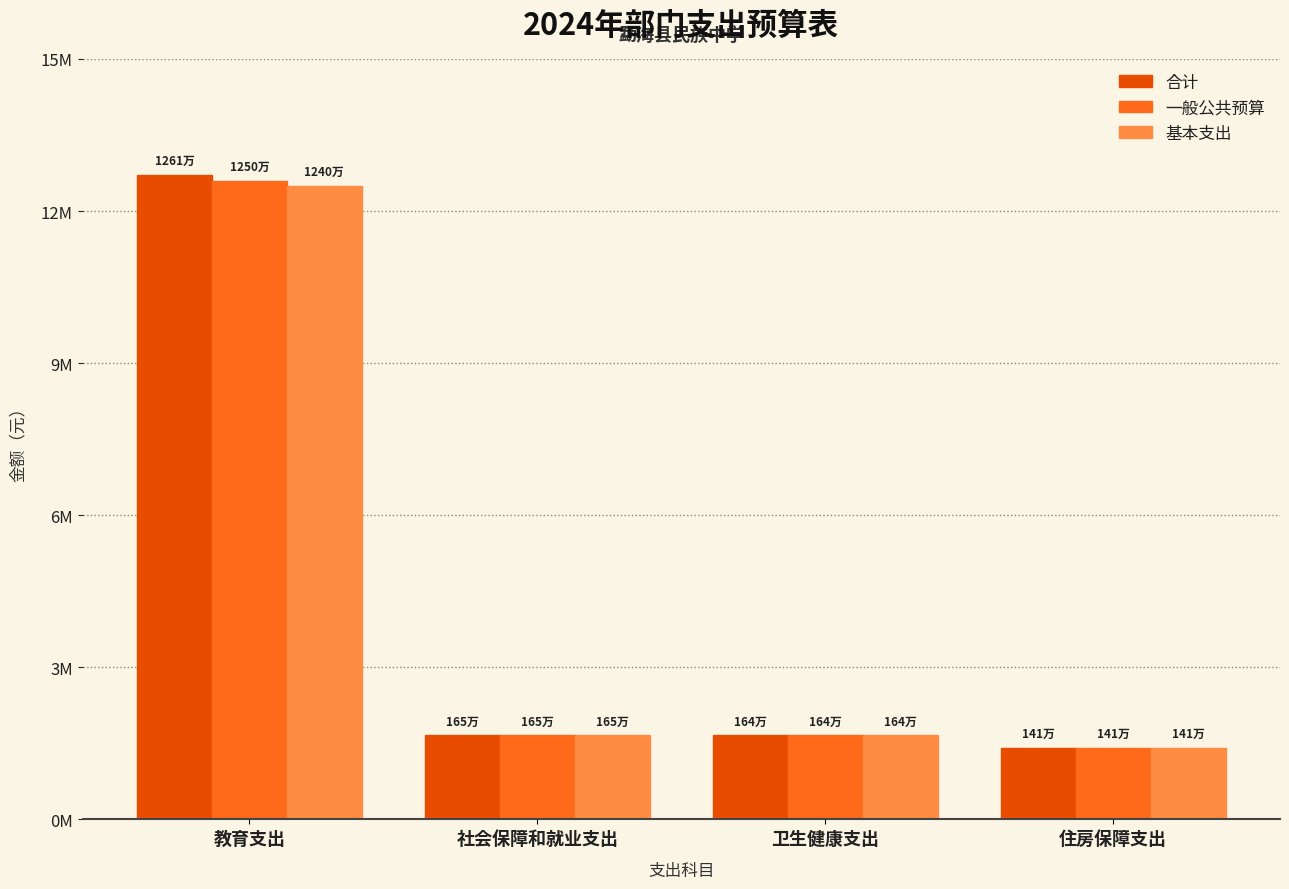

Reading left to right, what are all the values shown in this chart?

合计: 教育支出=12614452.0	社会保障和就业支出=1645449.9	卫生健康支出=1644419.6	住房保障支出=1406093.8
一般公共预算: 教育支出=12499779.0	社会保障和就业支出=1645449.9	卫生健康支出=1644419.6	住房保障支出=1406093.8
基本支出: 教育支出=12403126.0	社会保障和就业支出=1645449.9	卫生健康支出=1644419.6	住房保障支出=1406093.8